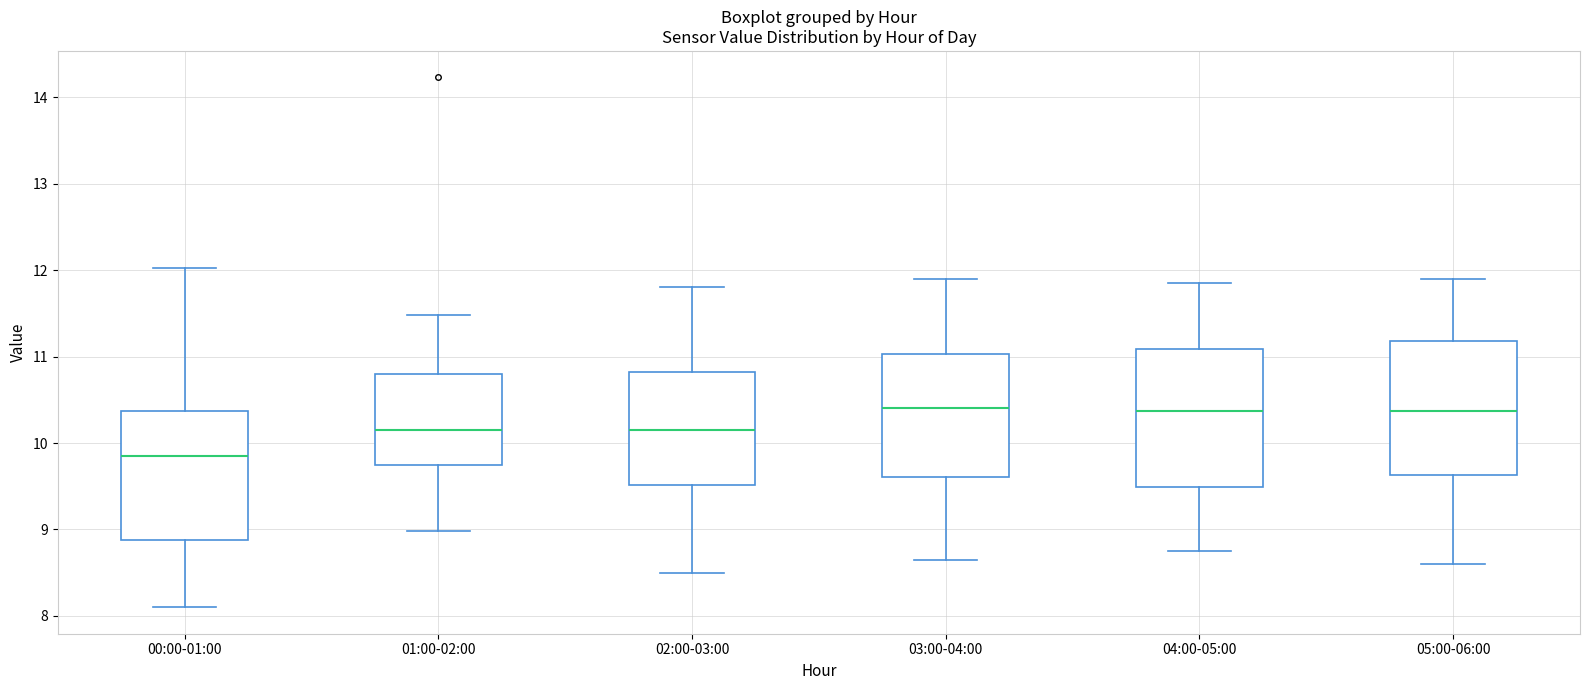

Reading left to right, transcribe this box plot: for each box, give where its median line is, the range the box spans, and where its two whiskers end, as read against the y-axis. The values are not printed on the chart, so give them approximately, as read against the axis.

00:00-01:00: median 9.9, box 8.9 to 10.4, whiskers 8.1 to 12.0
01:00-02:00: median 10.2, box 9.7 to 10.8, whiskers 9.0 to 11.5
02:00-03:00: median 10.2, box 9.5 to 10.8, whiskers 8.5 to 11.8
03:00-04:00: median 10.4, box 9.6 to 11.0, whiskers 8.7 to 11.9
04:00-05:00: median 10.4, box 9.5 to 11.1, whiskers 8.8 to 11.9
05:00-06:00: median 10.4, box 9.6 to 11.2, whiskers 8.6 to 11.9